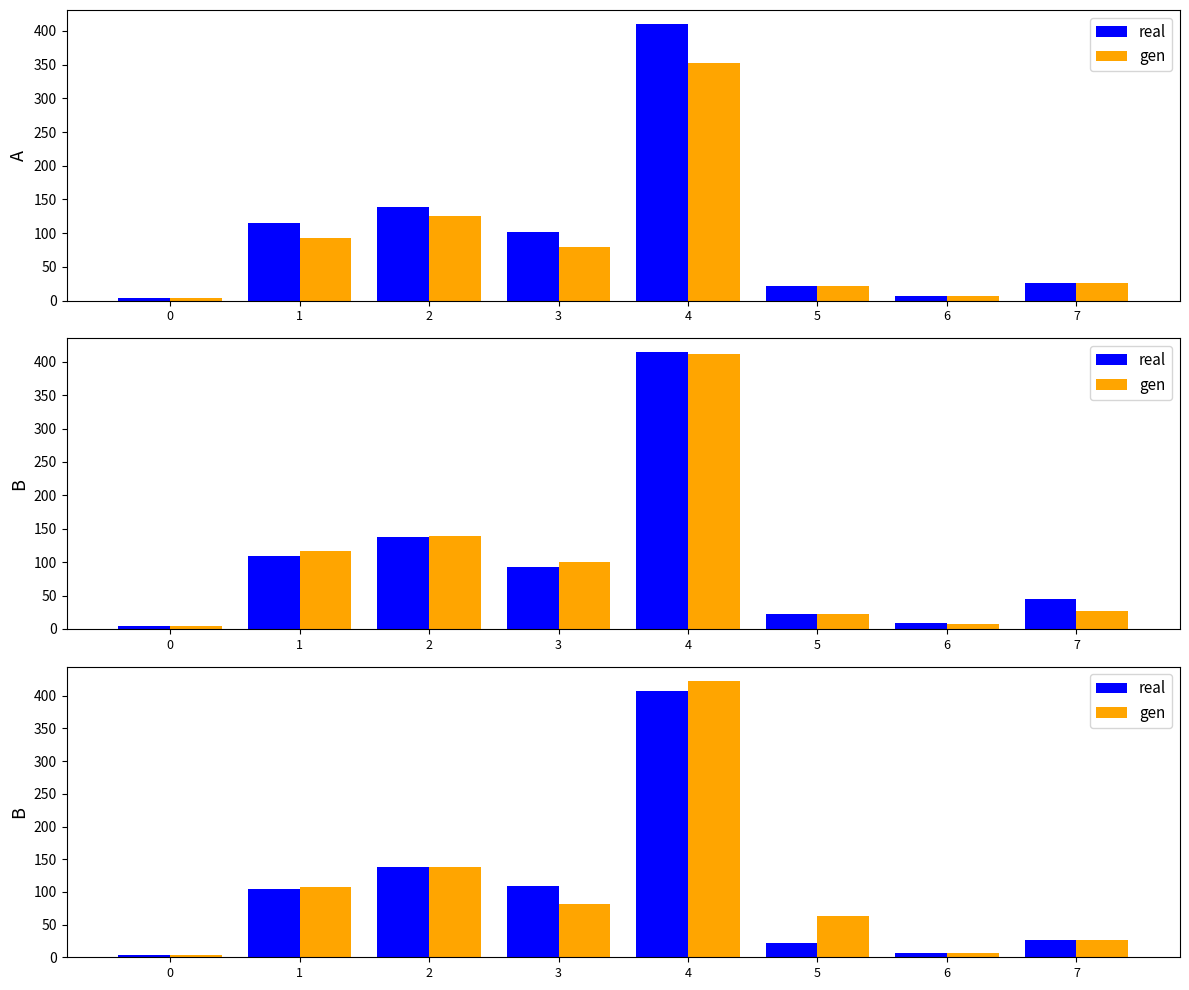

Where does the real series first go above 103?

1